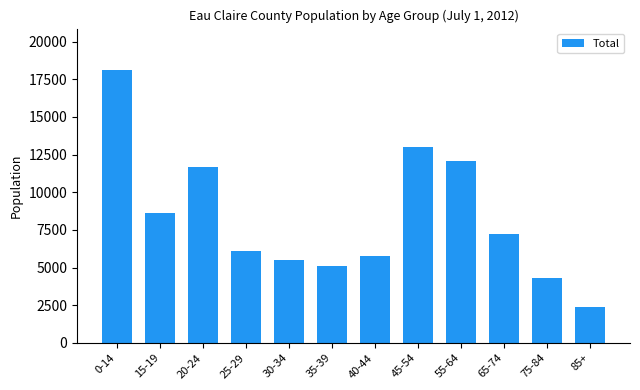

What is the difference between the second highest and minimum values?

10631